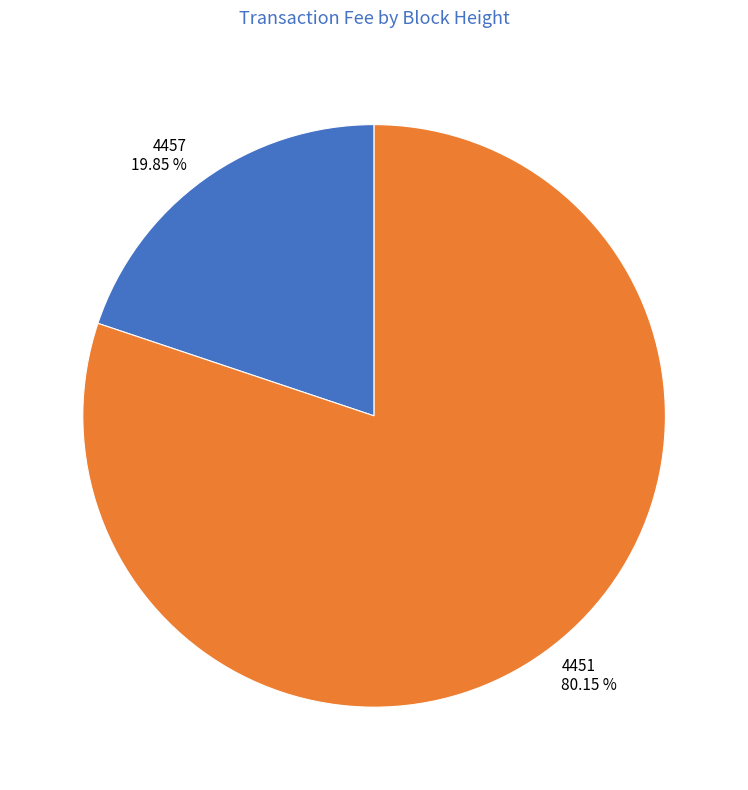

Rank the categories by value from lowest to highest.

4457, 4451